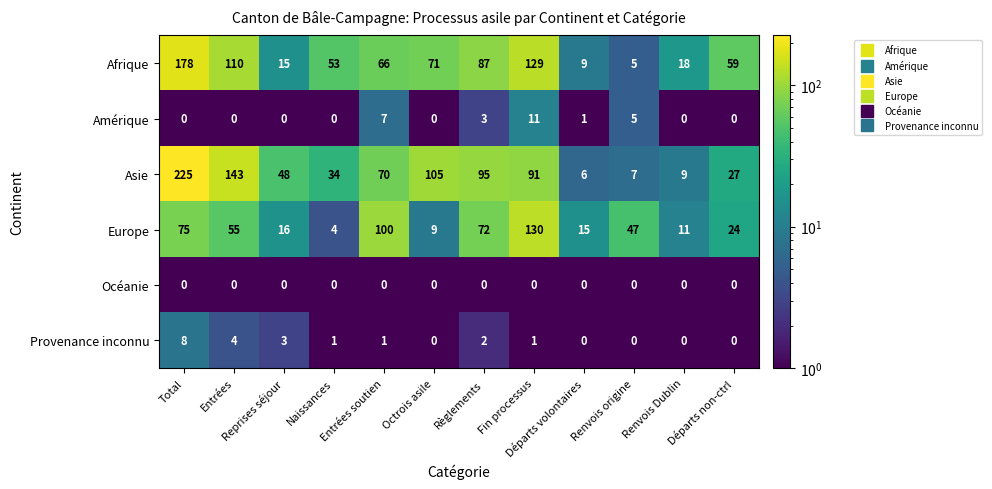

At which category is the sum across all series the highest?

Total